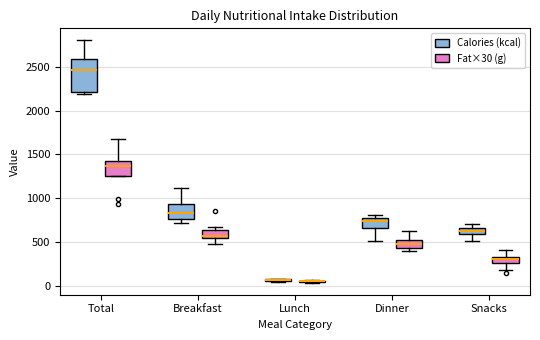

Which box is the tallest, from its lower edge to its upper edge?

Total (Calories (kcal))